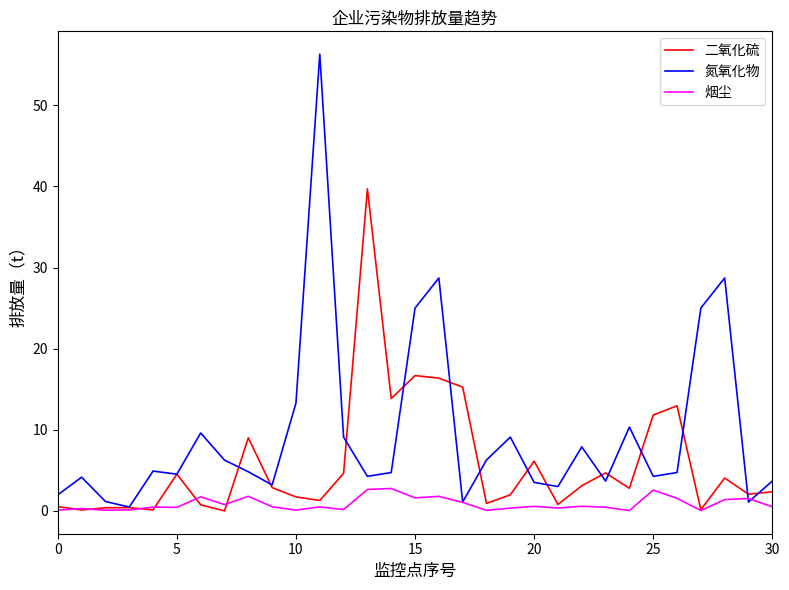

Rank the series by their average value, from highest to lowest.

氮氧化物, 二氧化硫, 烟尘